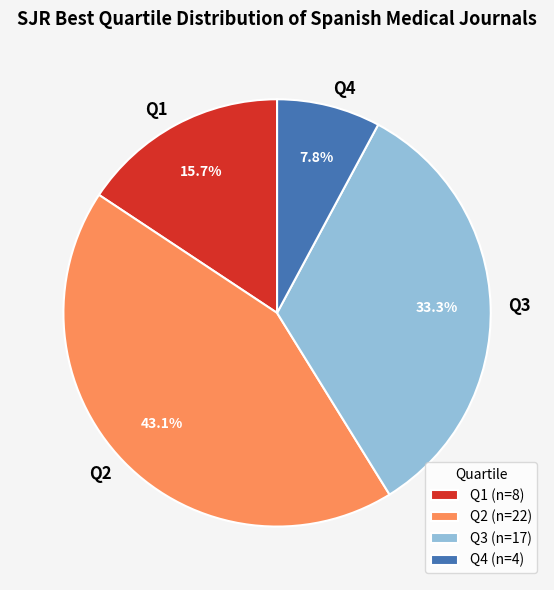

To the nearest percent, what is the difference between the largest and smallest slice percentages?

35%